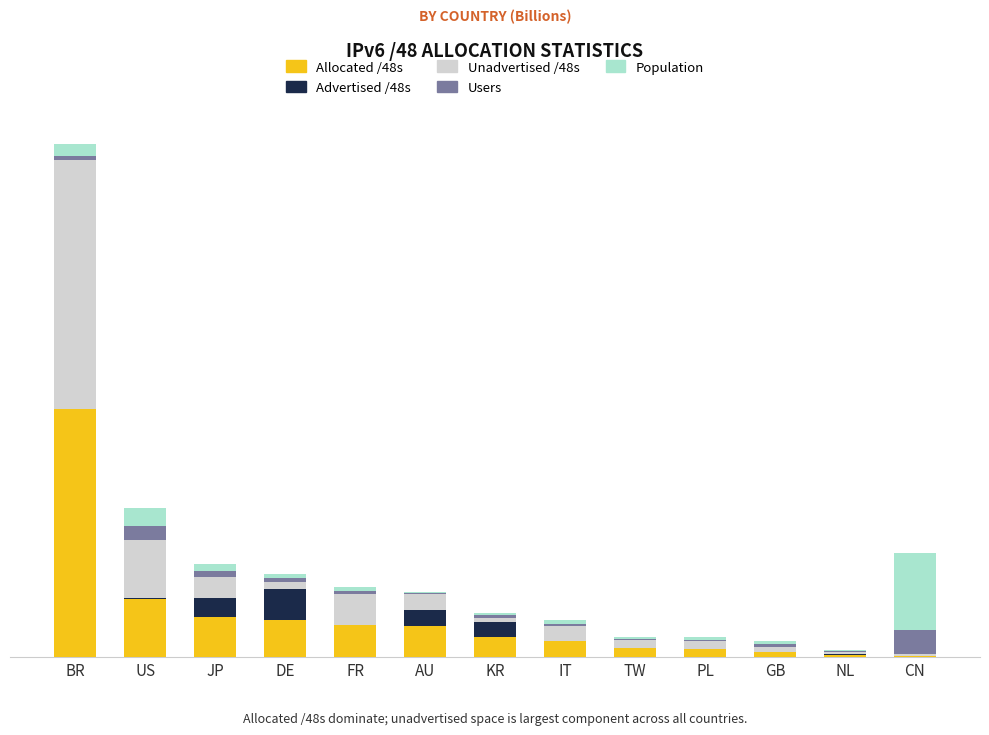

Are the bars grouped side by side (vs. stacked)?

No